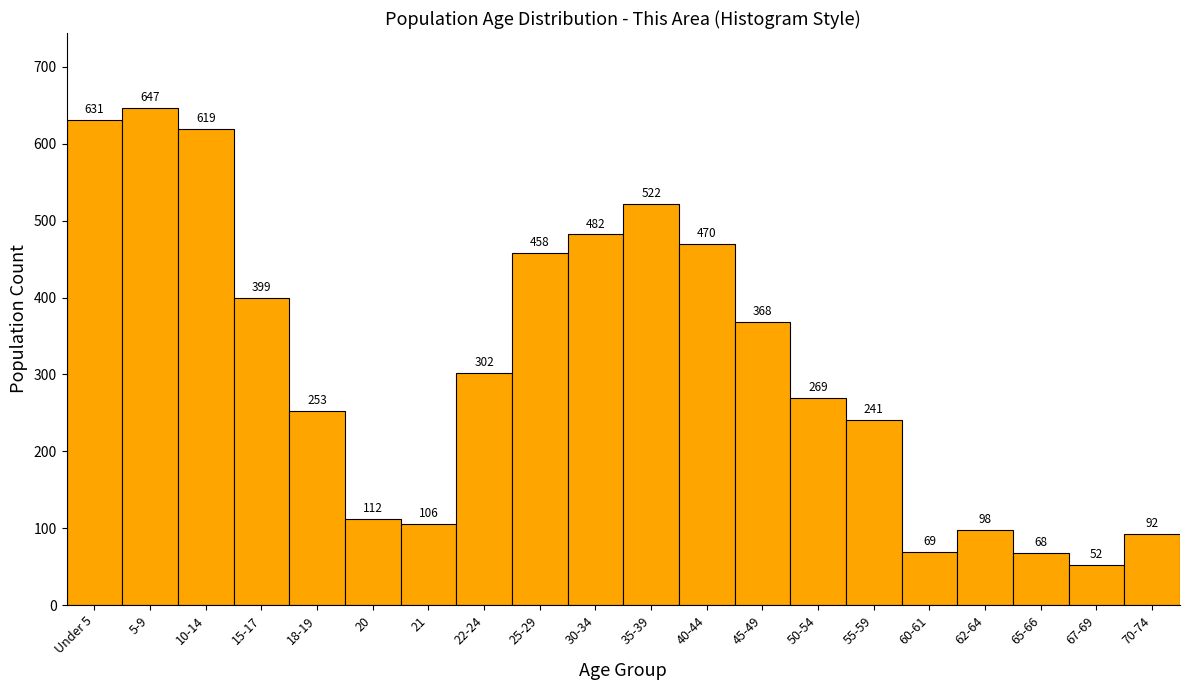

Reading left to right, what are all the values shown in this chart?

631	647	619	399	253	112	106	302	458	482	522	470	368	269	241	69	98	68	52	92